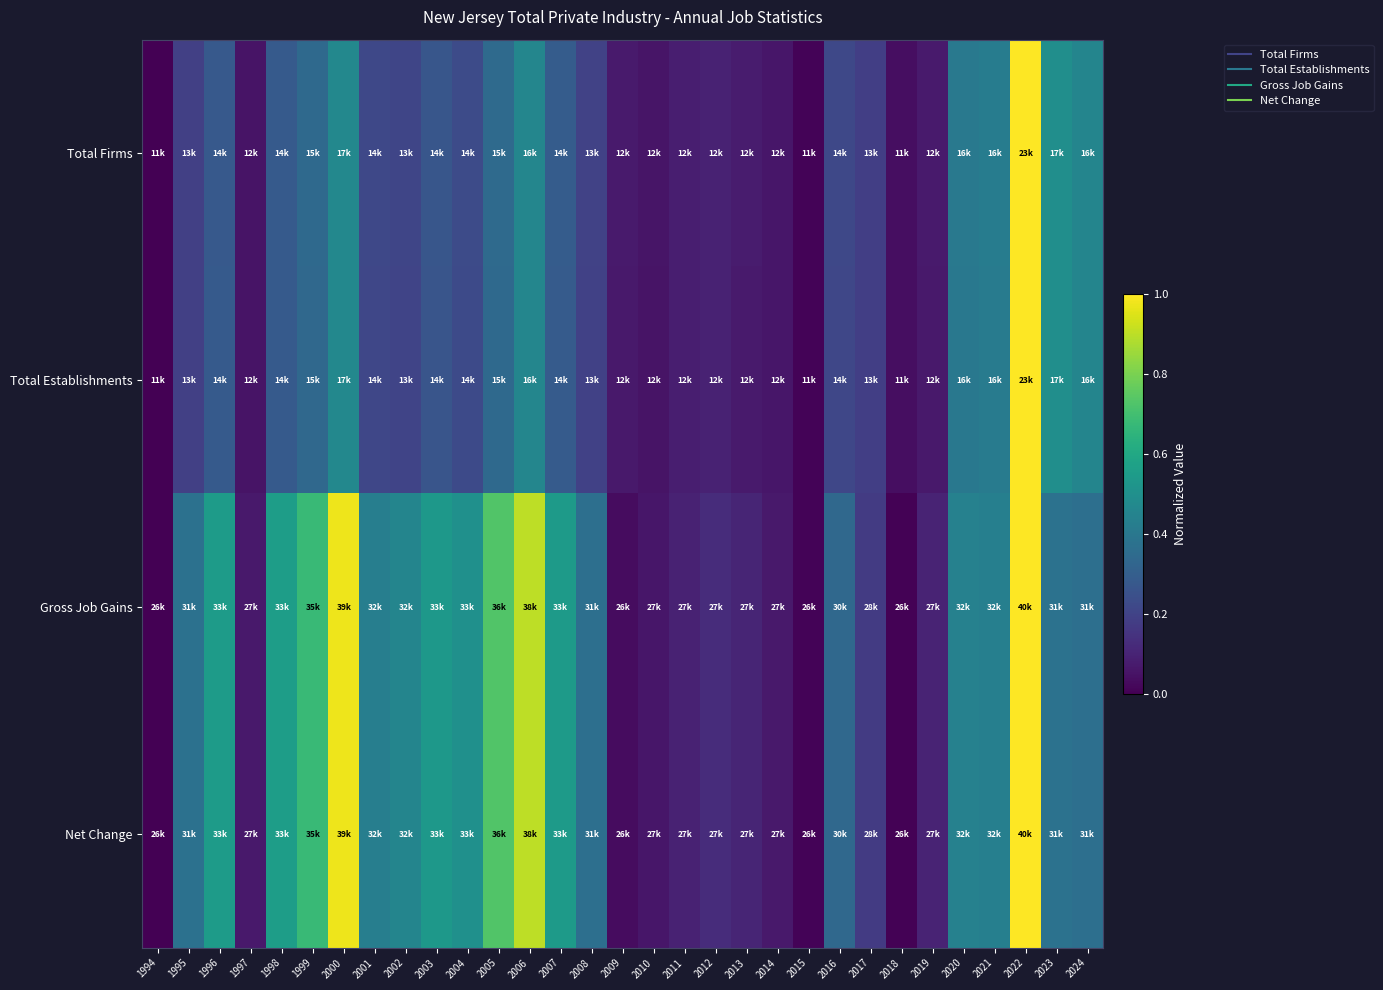

How many distinct data groups are displayed?

4